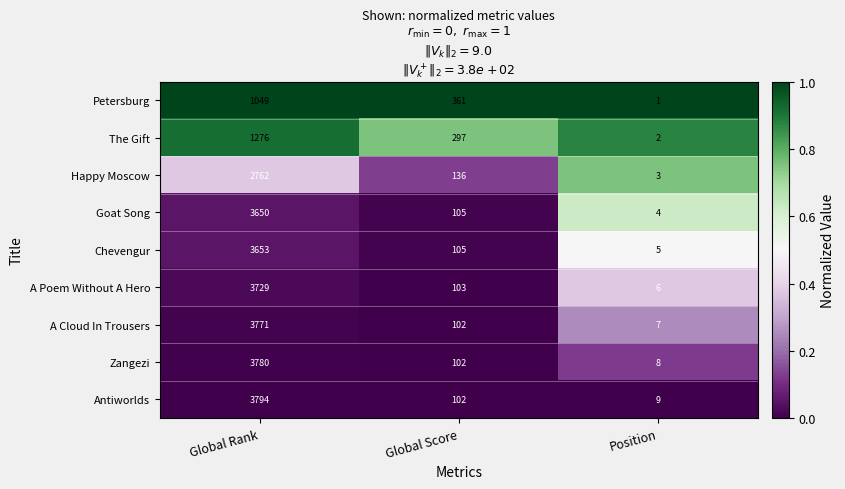

How many data points does each series have?

3